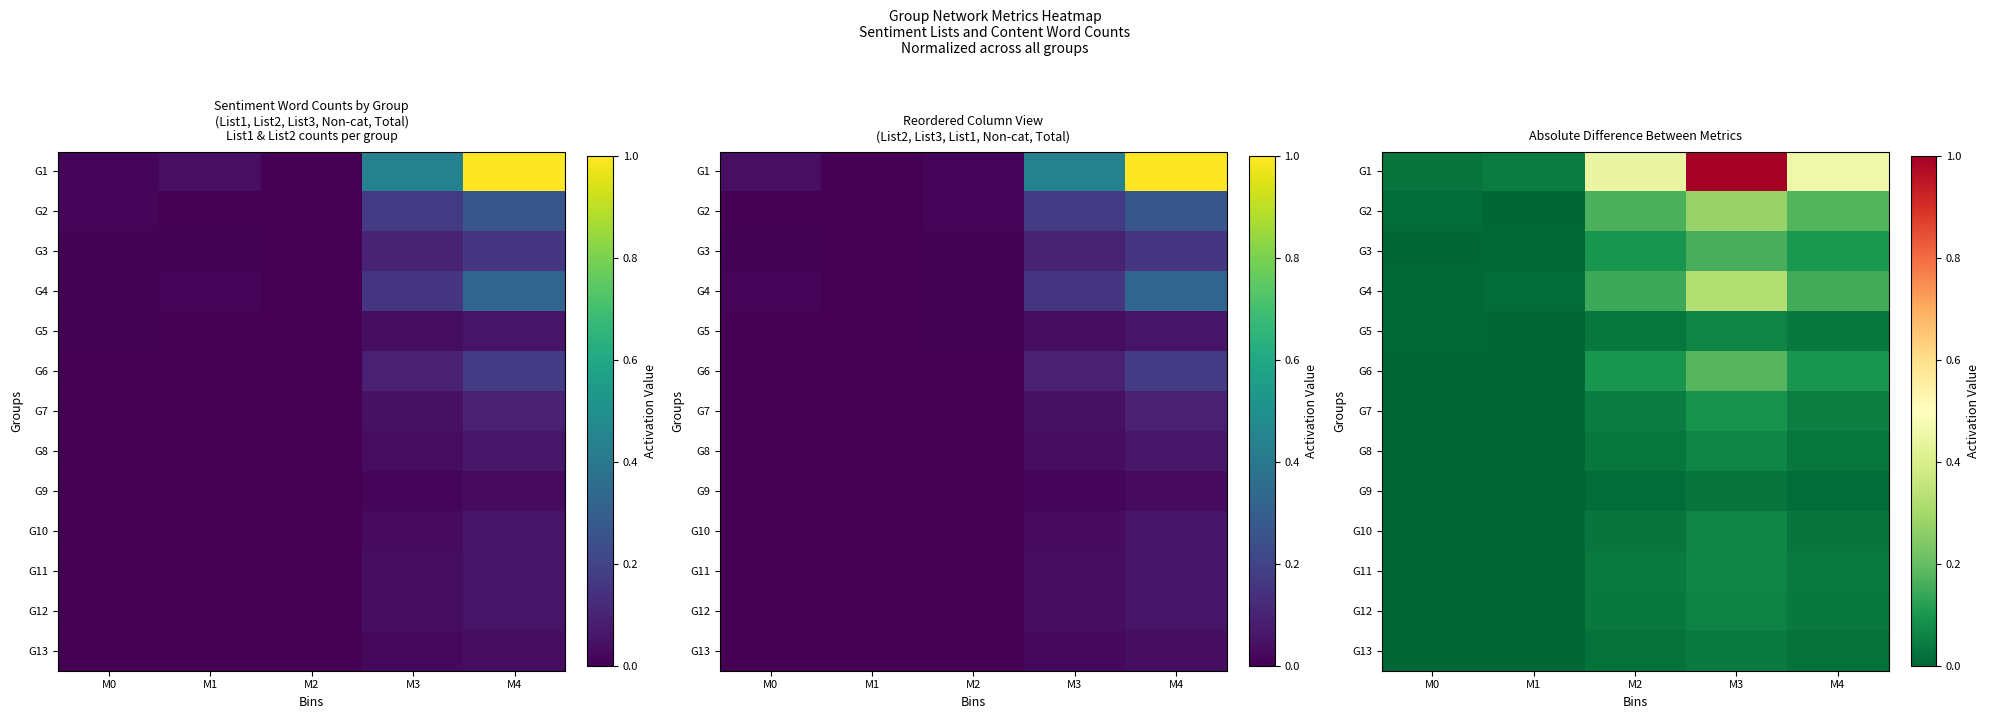

The G9 series shows 0.0 at M1. True or false?

True